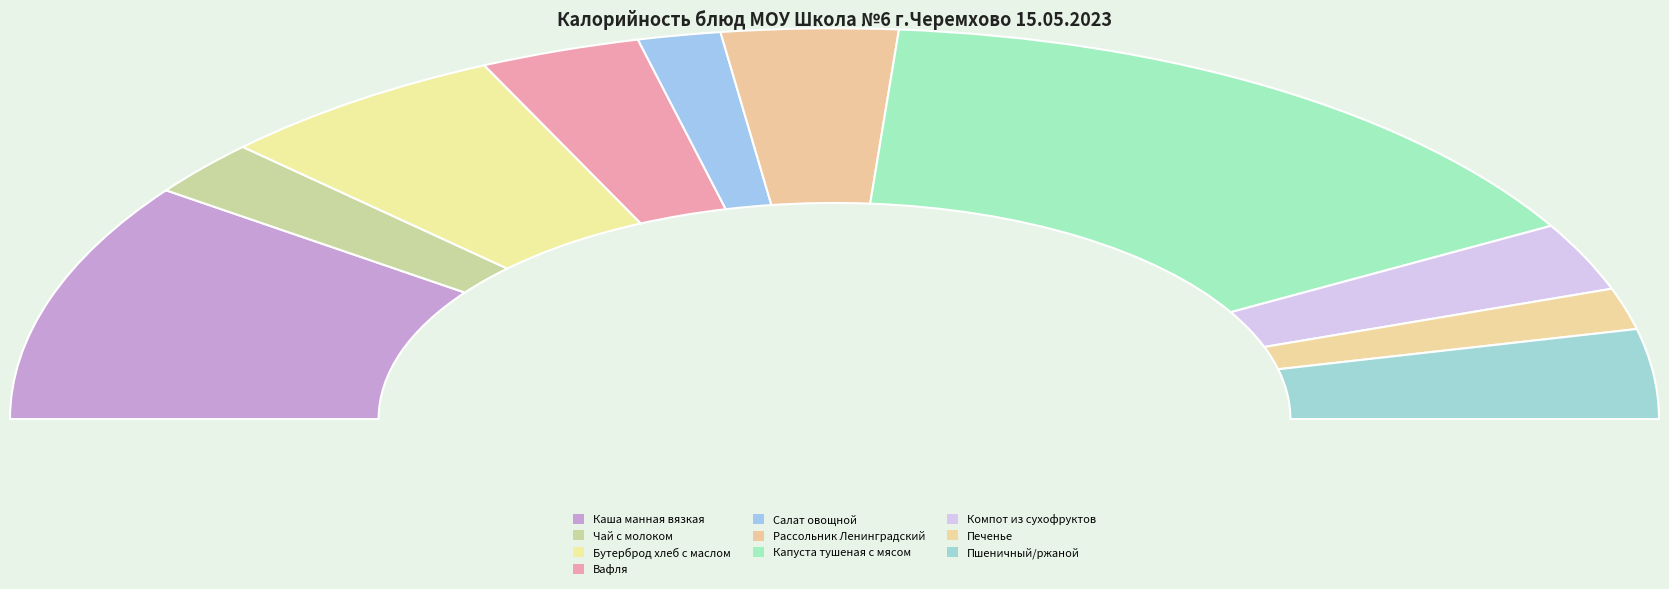

The Вафля slice represents 21% of the pie. True or false?

False